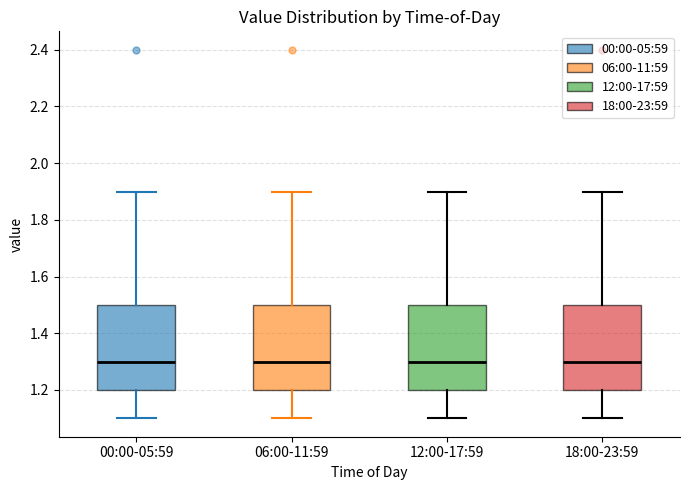

Reading left to right, read every box against the y-axis: the position of its median line, the range the box covers, and the ends of its whiskers. The values are not printed on the chart, so give them approximately, as read against the axis.

00:00-05:59: median 1.3, box 1.2 to 1.5, whiskers 1.1 to 1.9
06:00-11:59: median 1.3, box 1.2 to 1.5, whiskers 1.1 to 1.9
12:00-17:59: median 1.3, box 1.2 to 1.5, whiskers 1.1 to 1.9
18:00-23:59: median 1.3, box 1.2 to 1.5, whiskers 1.1 to 1.9